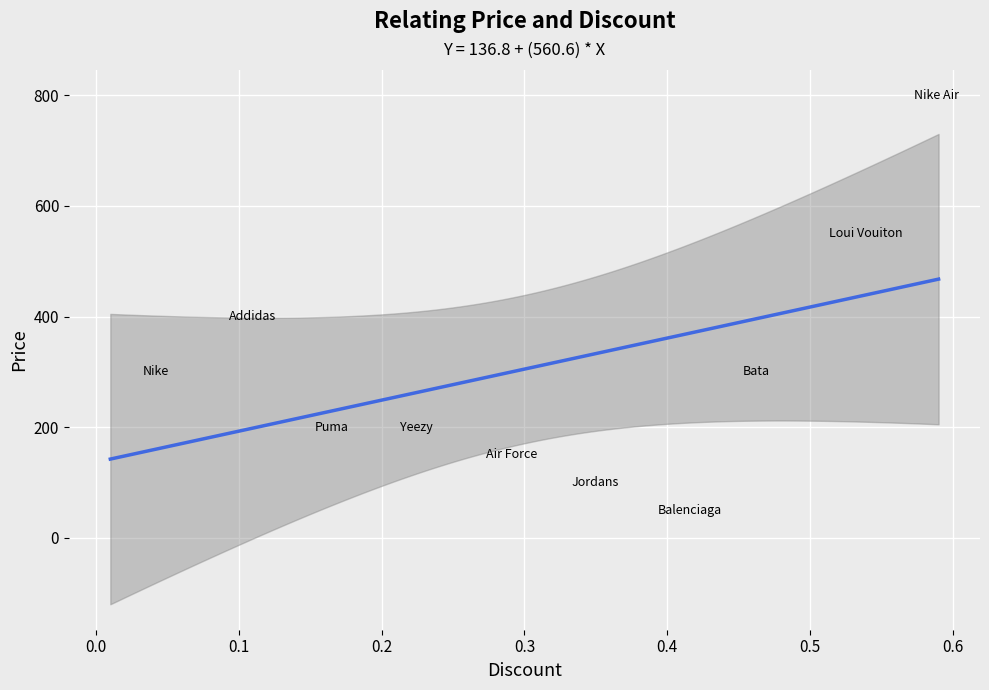

What Y value in the scatter plot is closest to 424?

400.0